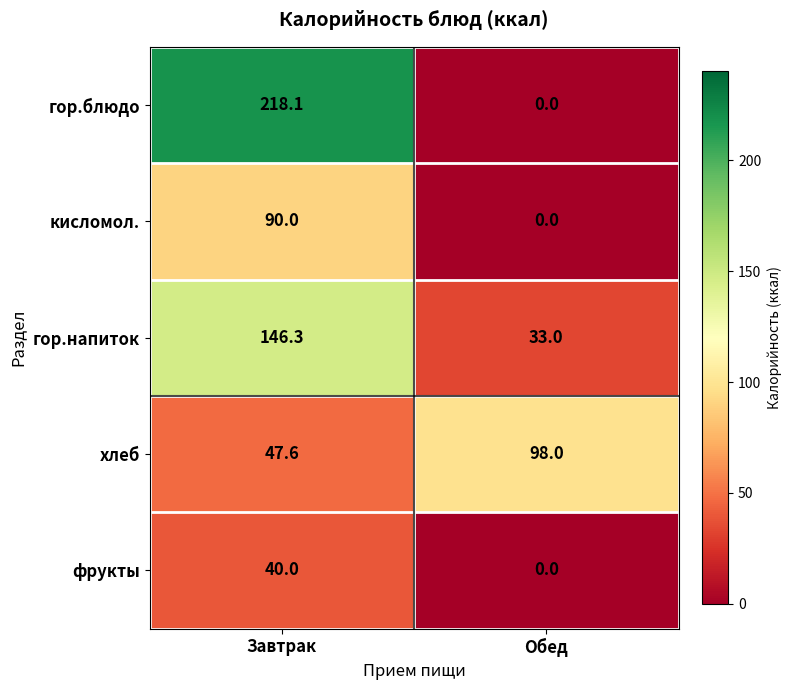

Rank the series by their average value, from lowest to highest.

фрукты, кисломол., хлеб, гор.напиток, гор.блюдо